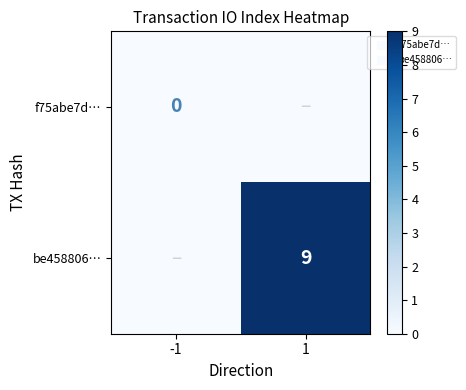

How many series are shown in this chart?

2